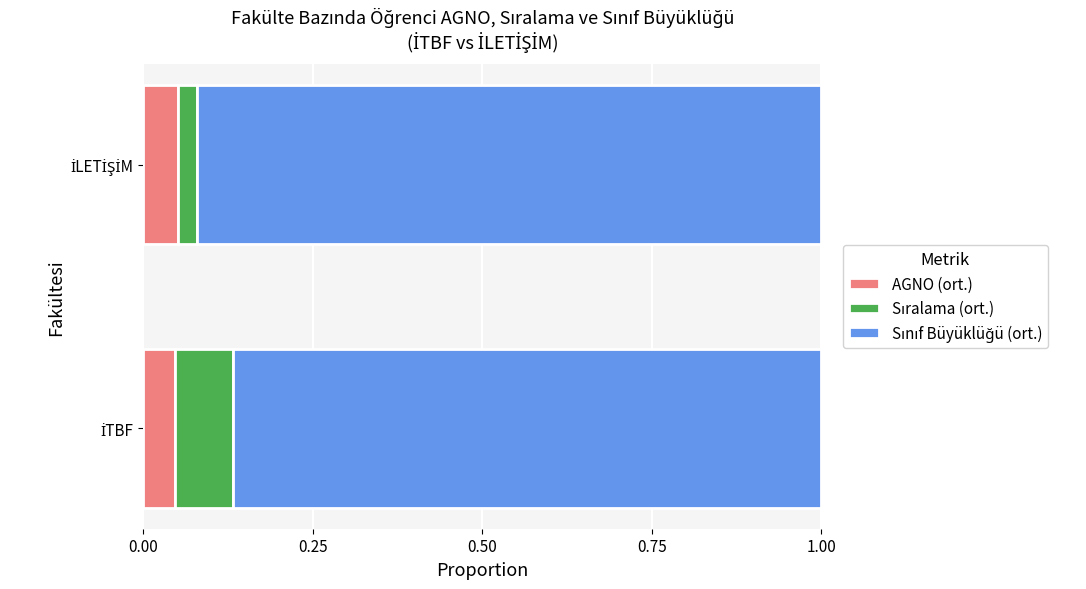

What is the sum of all Sınıf Büyüklüğü (ort.) values?

1.8